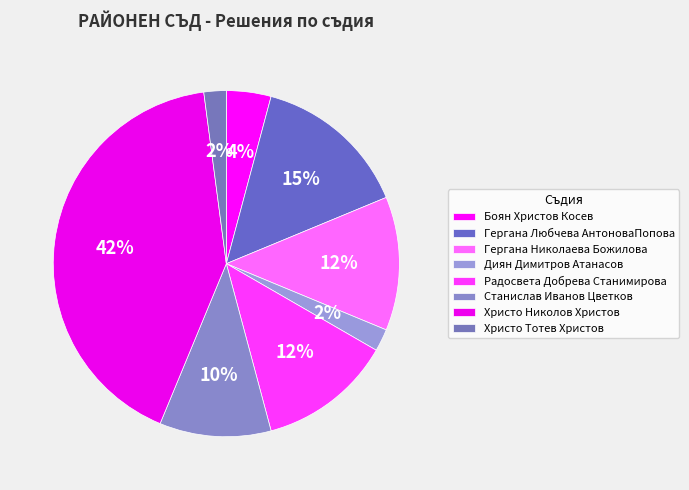

To the nearest percent, what is the difference between the largest and smallest slice percentages?

40%